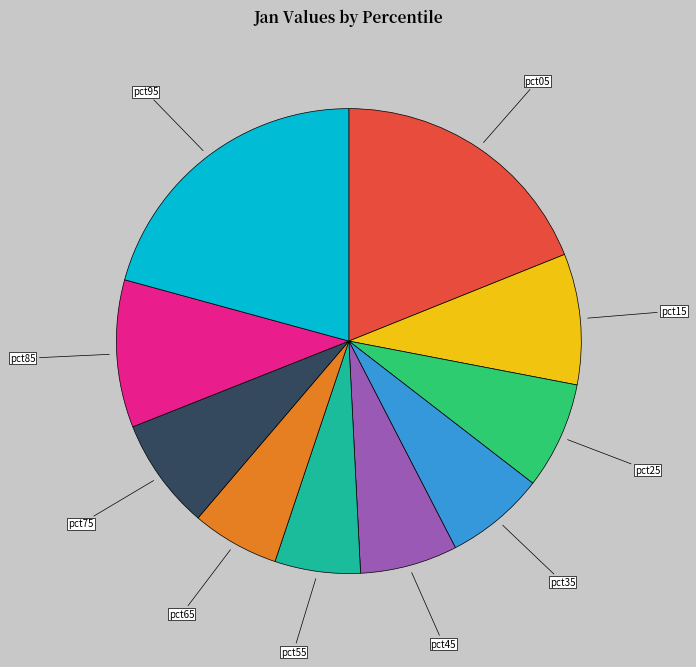

Is there any slice that represents more than half of the pie?

No